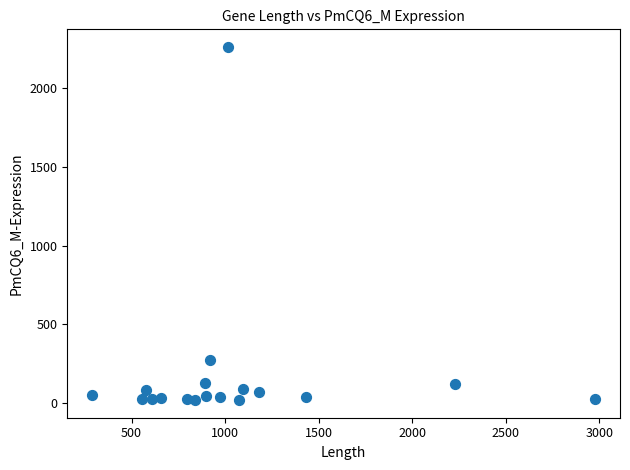

What is the range of Y values (max minus min)?

2239.3